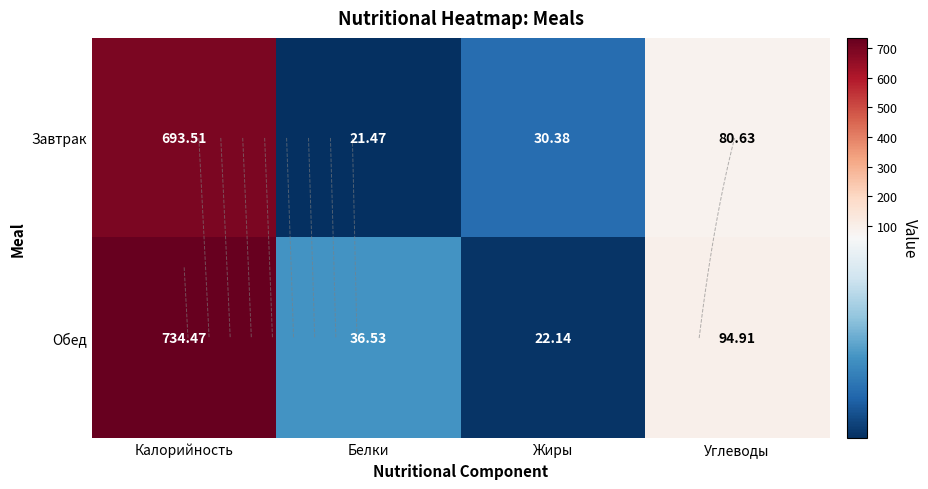

Which series changed the most between Жиры and Углеводы?

Обед